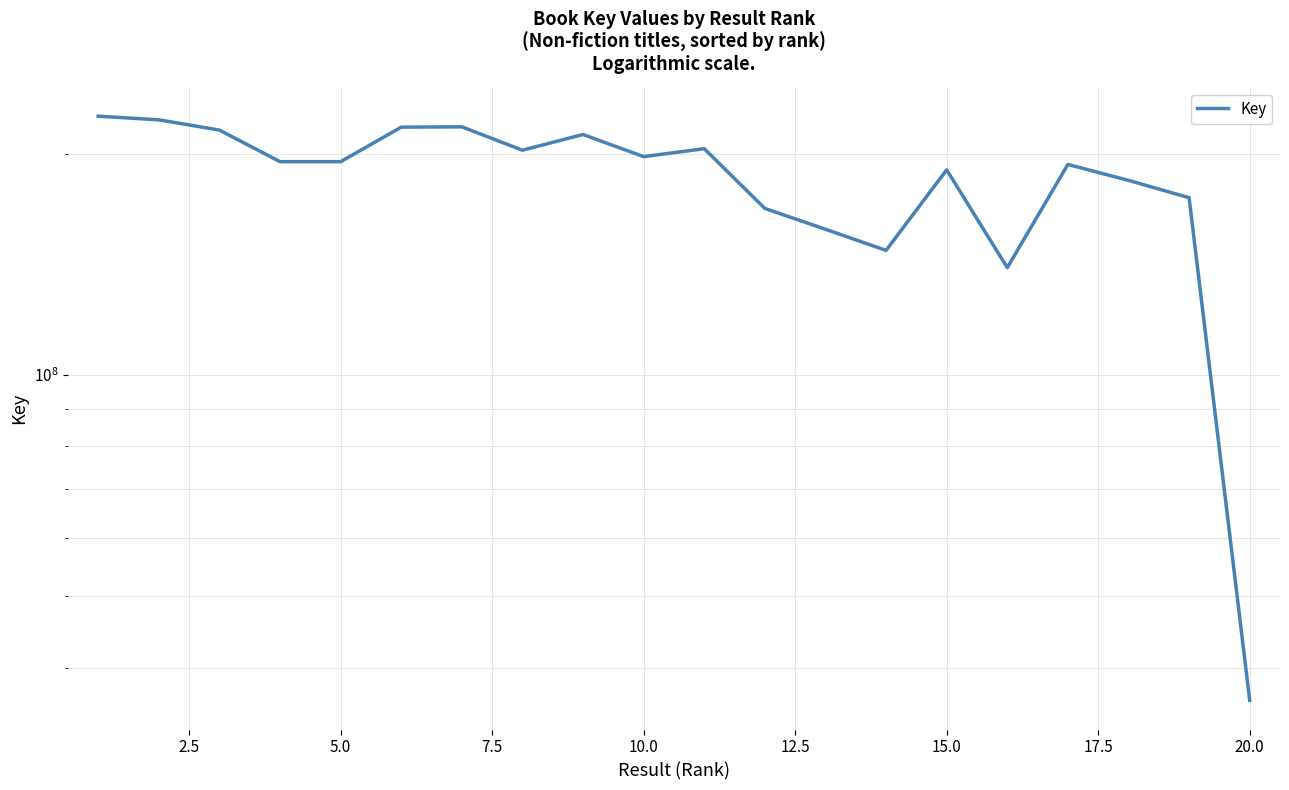

How many lines are shown in the chart?

1